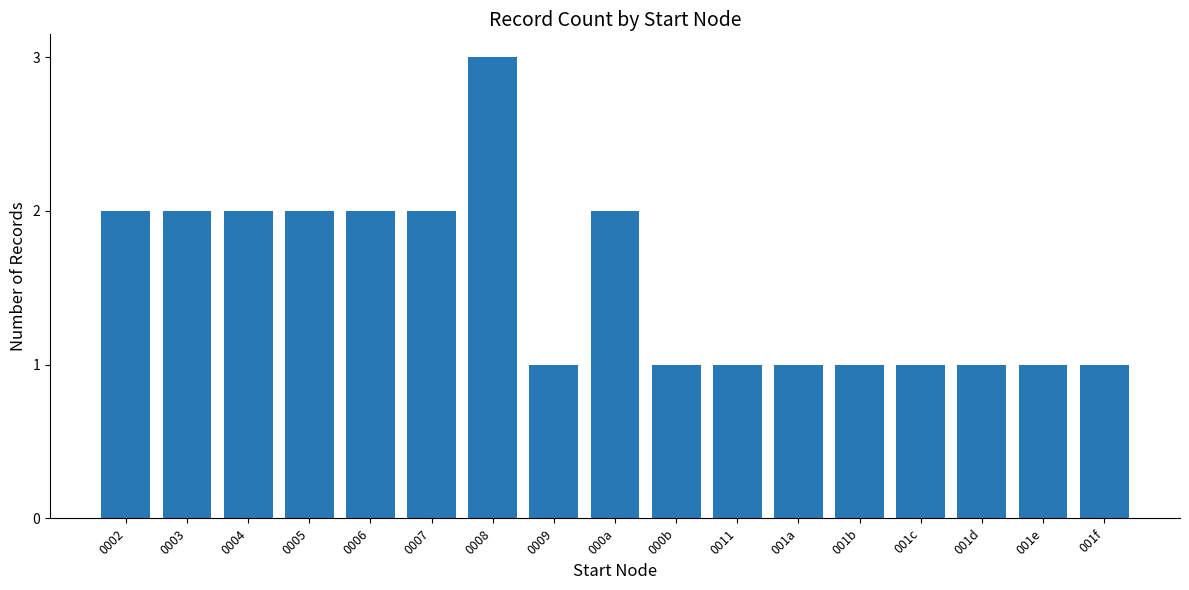

What is the label of the 17th bar from the left?

001f